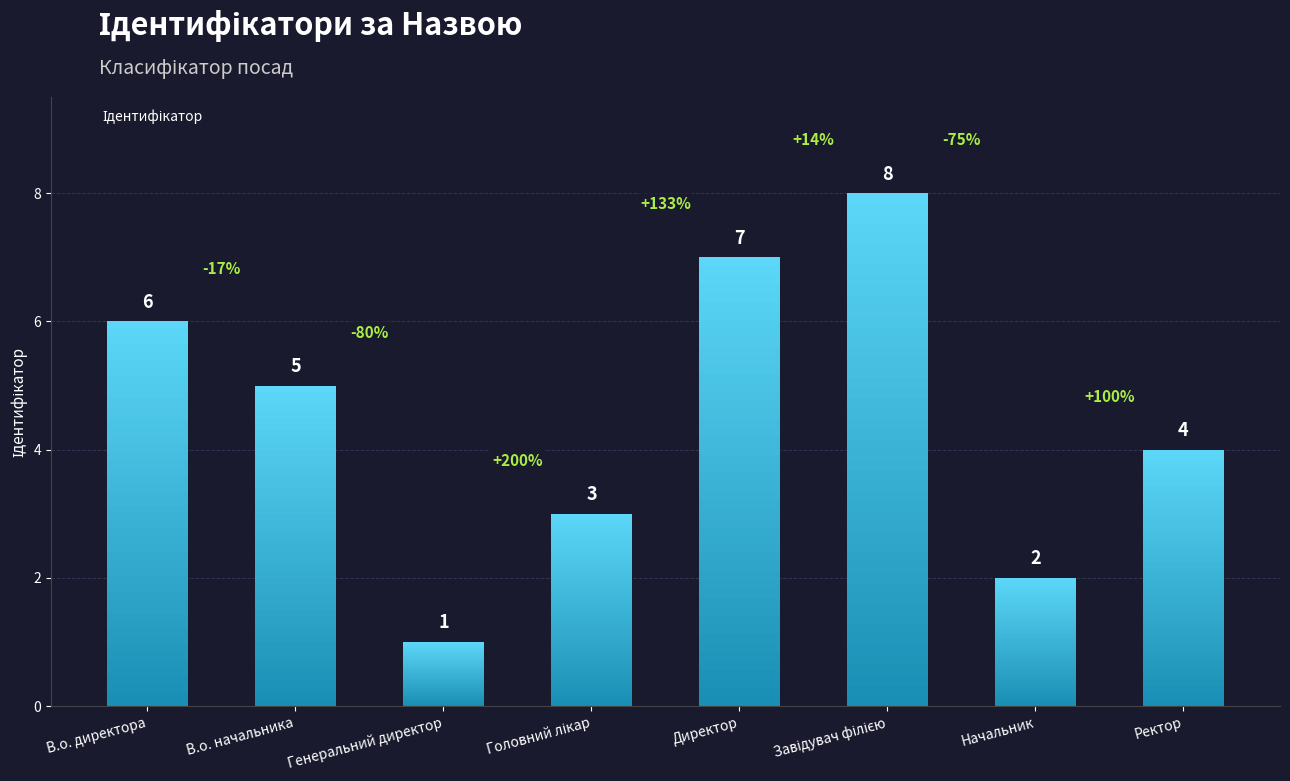

What is the difference between the maximum and second lowest values?

6